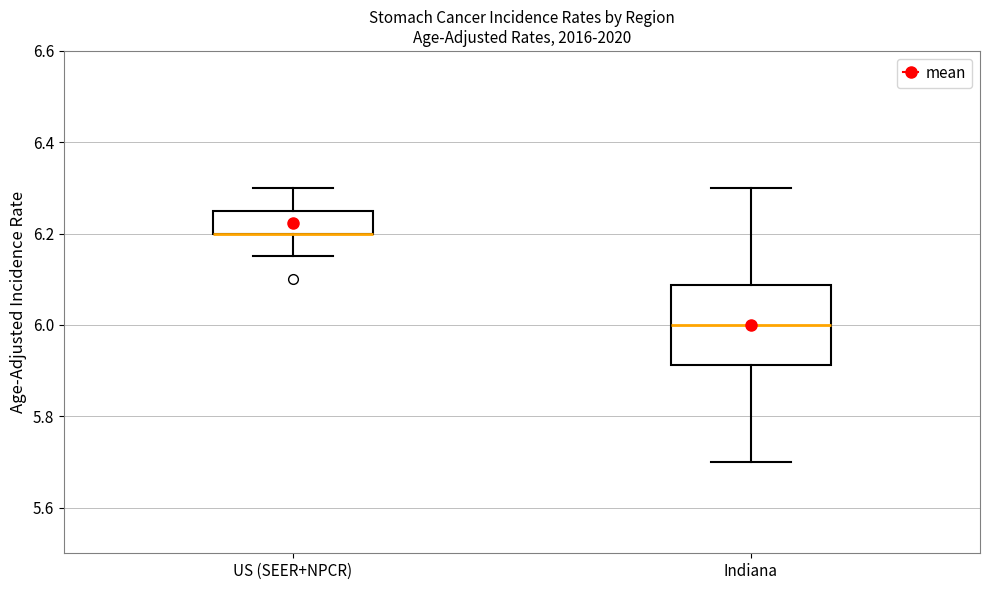

Reading left to right, read every box against the y-axis: the position of its median line, the range the box covers, and the ends of its whiskers. The values are not printed on the chart, so give them approximately, as read against the axis.

US (SEER+NPCR): median 6.20 (drawn on the box's lower edge), box 6.20 to 6.26, whiskers 6.16 to 6.30
Indiana: median 6.00, box 5.92 to 6.08, whiskers 5.70 to 6.30